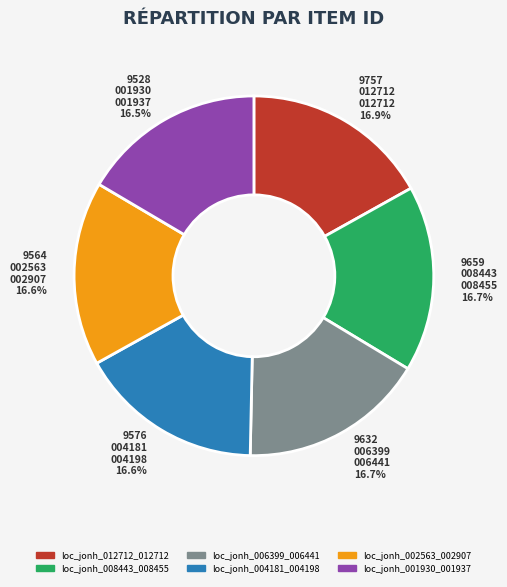

What is the ratio of the value at loc_jonh_002563_002907 to the value at loc_jonh_001930_001937?

1.0